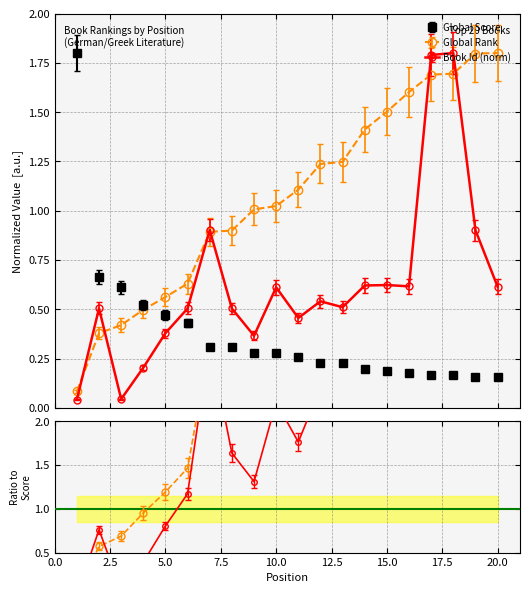

Which series has the largest total across all categories?

Global Rank